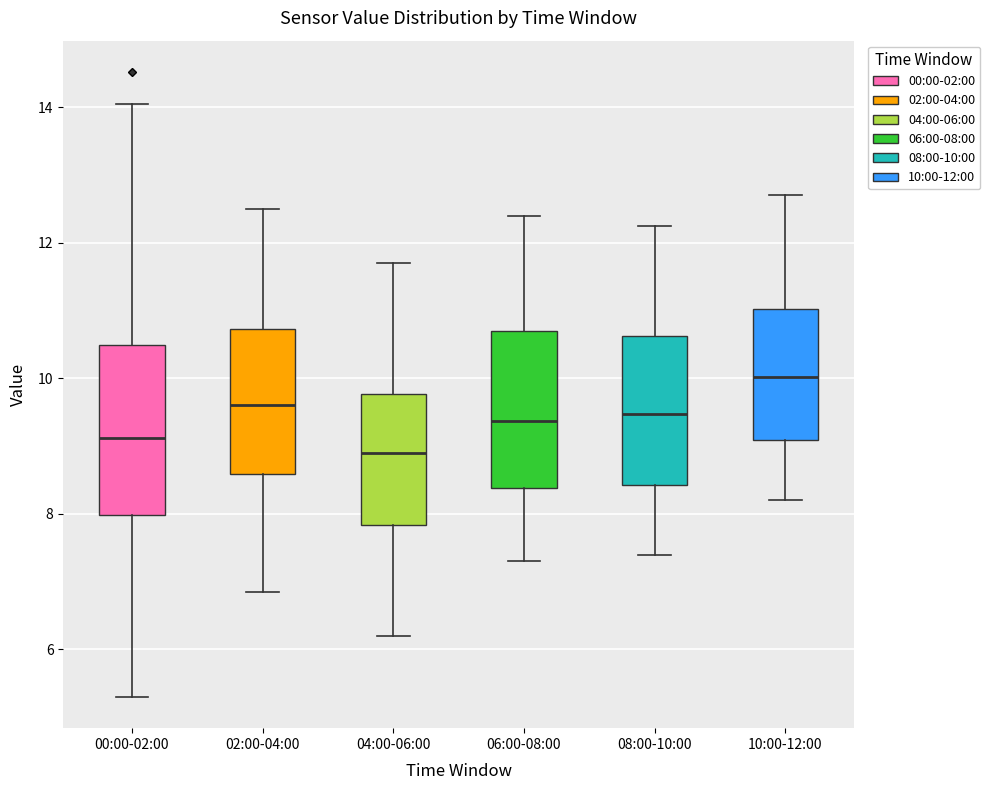

Reading left to right, read every box against the y-axis: the position of its median line, the range the box covers, and the ends of its whiskers. The values are not printed on the chart, so give them approximately, as read against the axis.

00:00-02:00: median 9.2, box 8.0 to 10.4, whiskers 5.4 to 14.0
02:00-04:00: median 9.6, box 8.6 to 10.8, whiskers 6.8 to 12.6
04:00-06:00: median 9.0, box 7.8 to 9.8, whiskers 6.2 to 11.8
06:00-08:00: median 9.4, box 8.4 to 10.8, whiskers 7.4 to 12.4
08:00-10:00: median 9.4, box 8.4 to 10.6, whiskers 7.4 to 12.2
10:00-12:00: median 10.0, box 9.0 to 11.0, whiskers 8.2 to 12.8